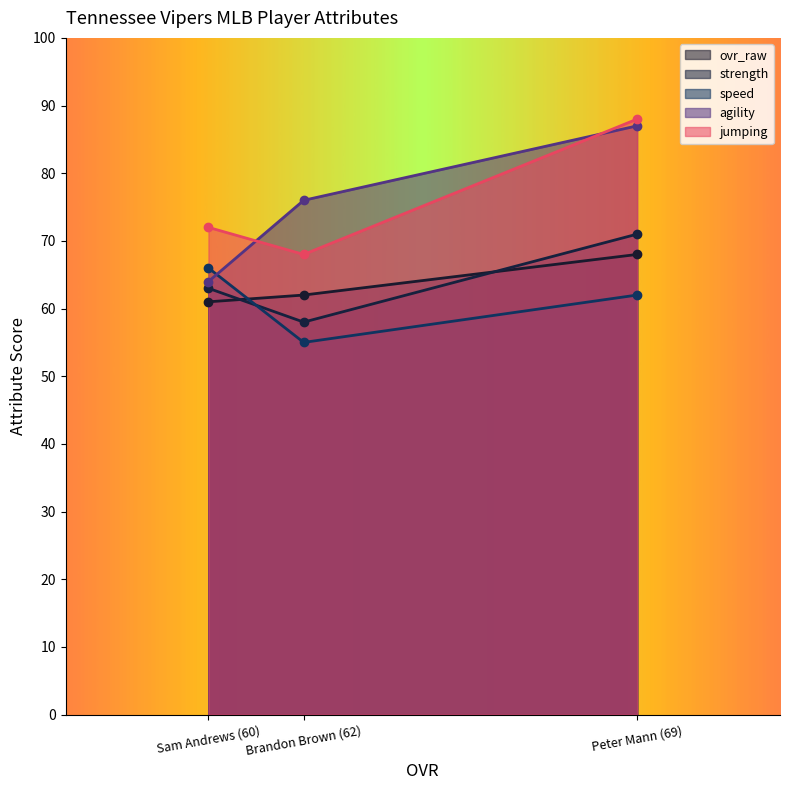

How many lines are shown in the chart?

5